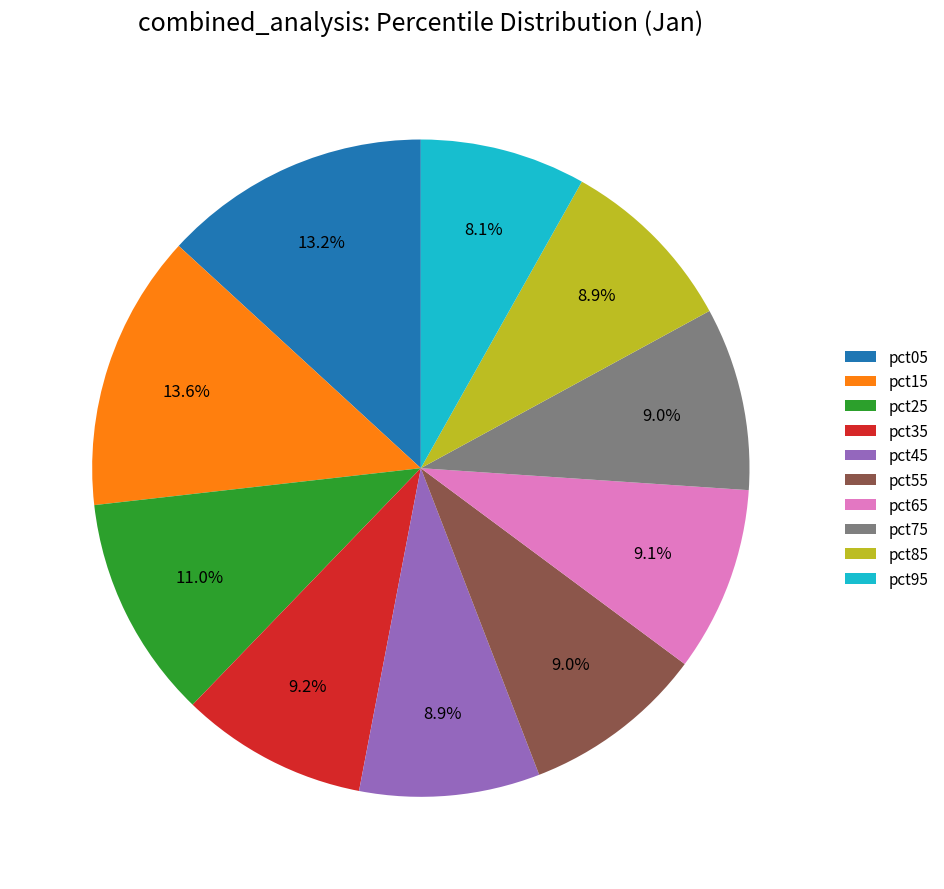

True or false: pct25 accounts for 11% of the total.

True